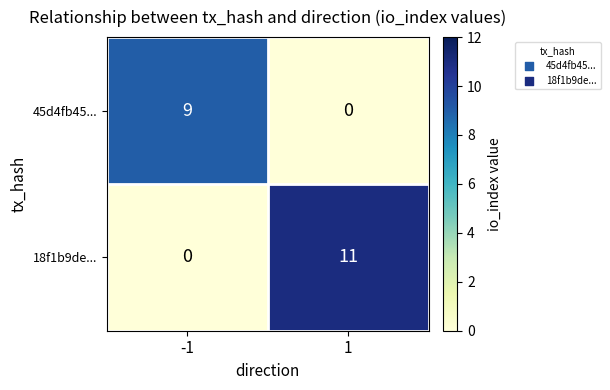

Is it true that 18f1b9de... equals 11 at 1?

True